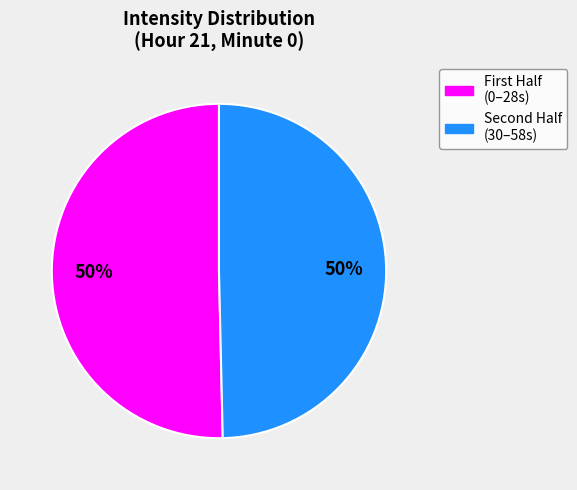

To the nearest percent, what is the average slice percentage?

50%